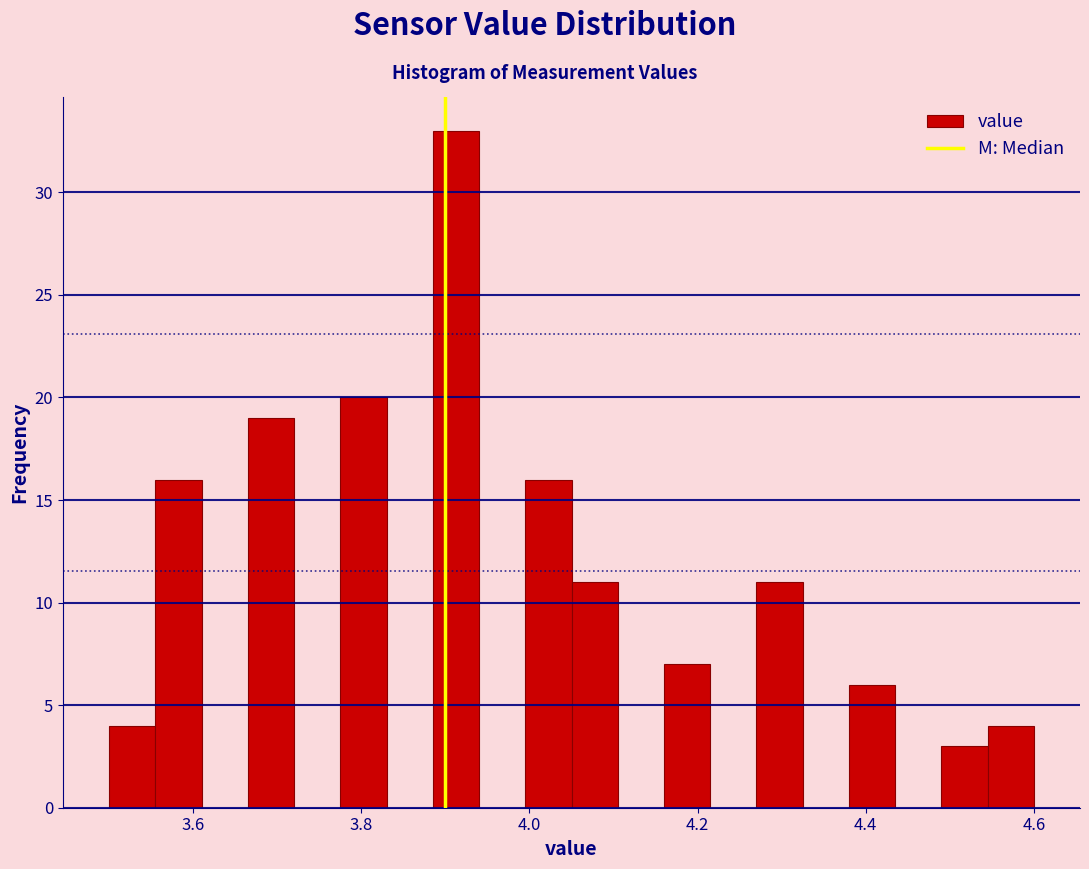

Read against the x-axis, roughly where is the centre of the tallest bar?

3.92